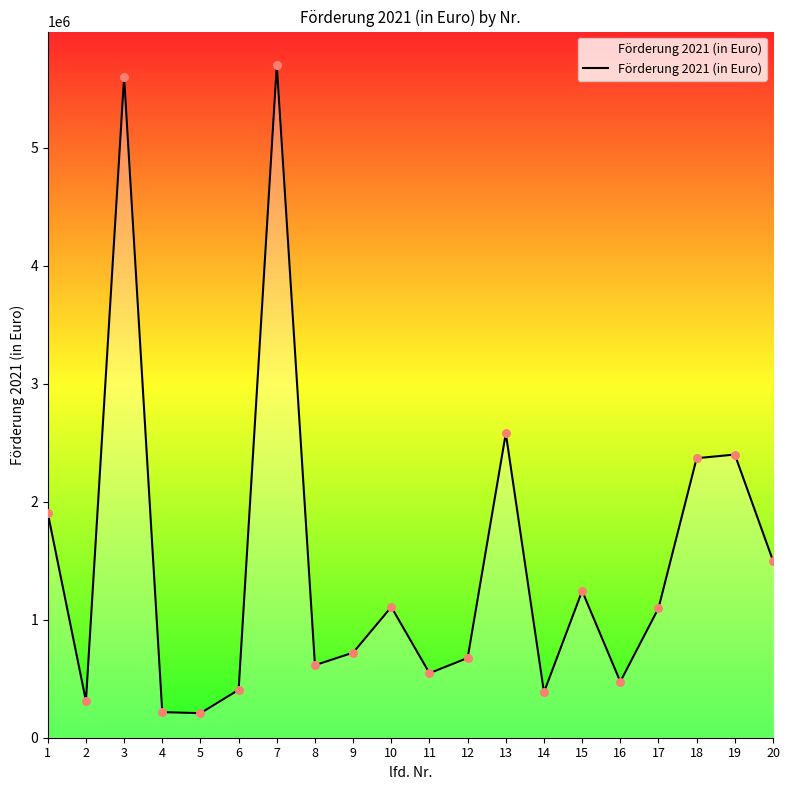

What is the ratio of the value at 15 to the value at 10?

1.1